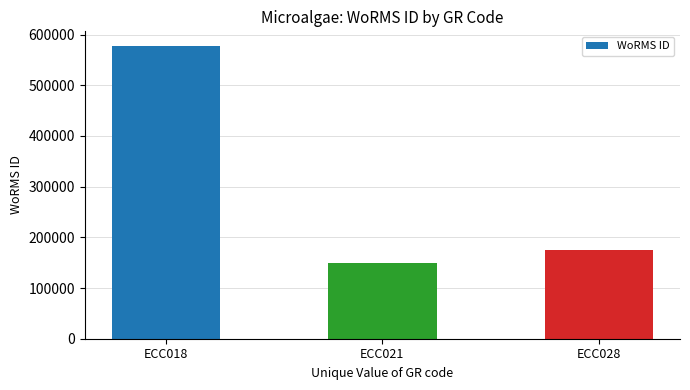

What is the value of the 1st bar from the left?

577521